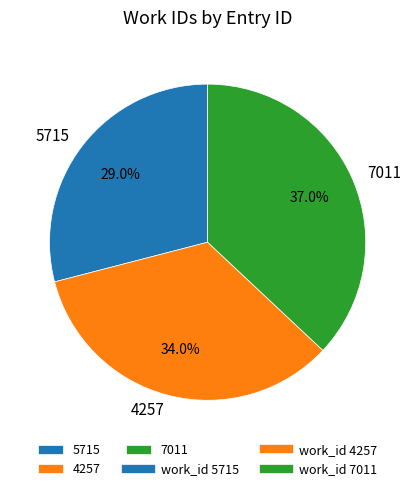

True or false: 7011 accounts for 37% of the total.

True